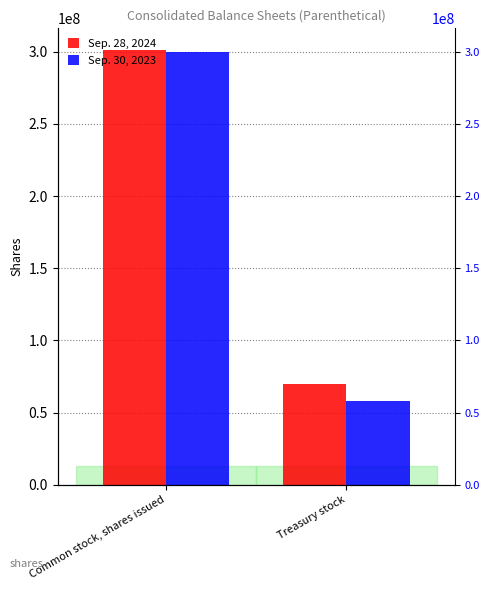

Reading right to left, transcribe all the data shown in this chart.

Sep. 28, 2024: Treasury stock=69460000	Common stock, shares issued=301185000
Sep. 30, 2023: Treasury stock=58231000	Common stock, shares issued=299940000